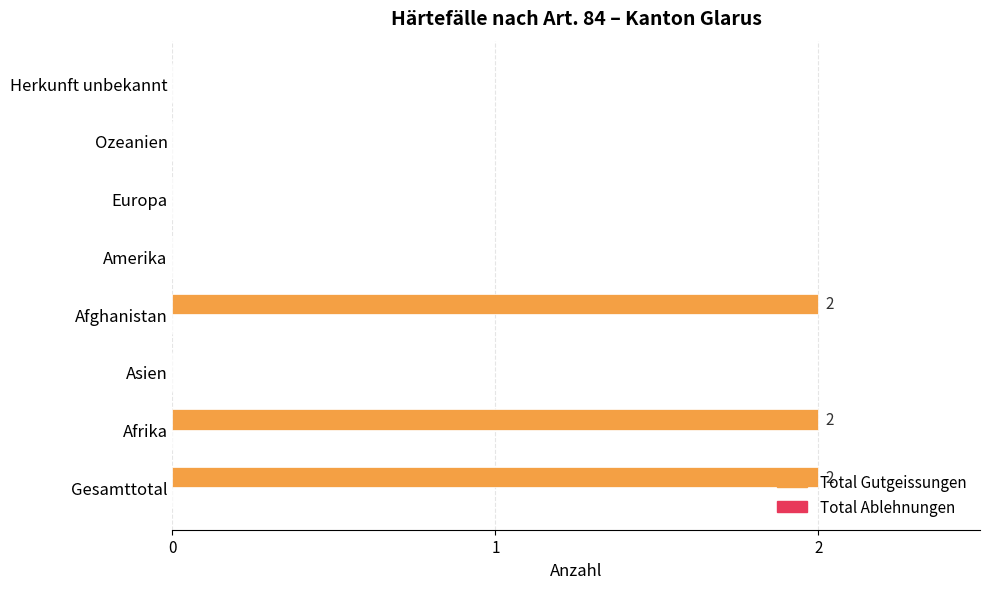

What is the sum of all values?

6